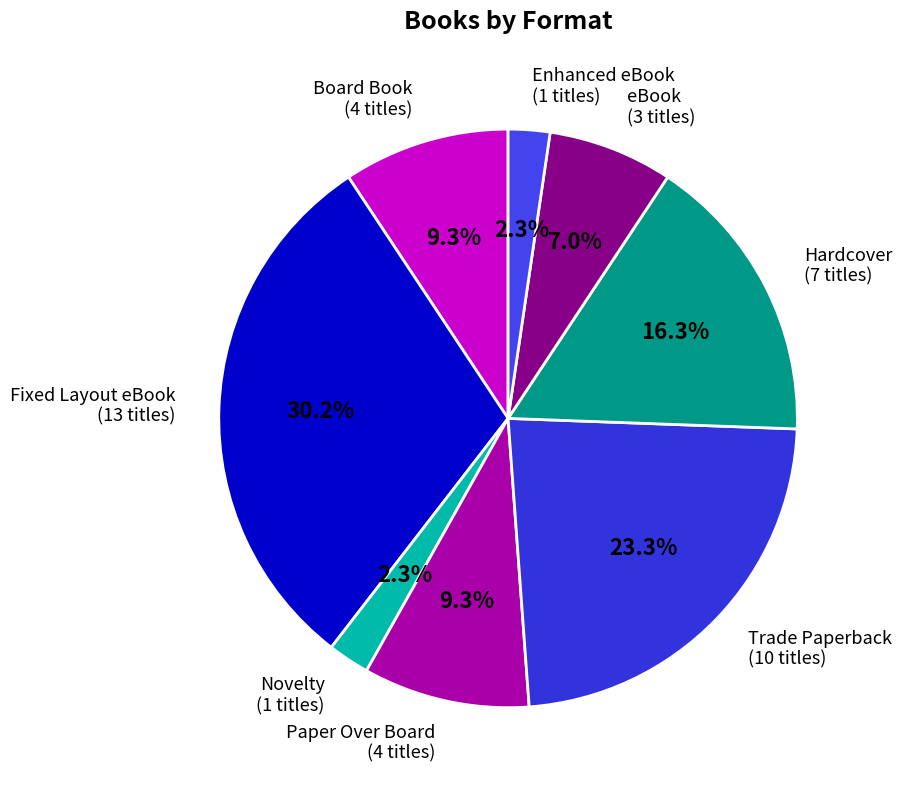

True or false: Hardcover accounts for 16% of the total.

True